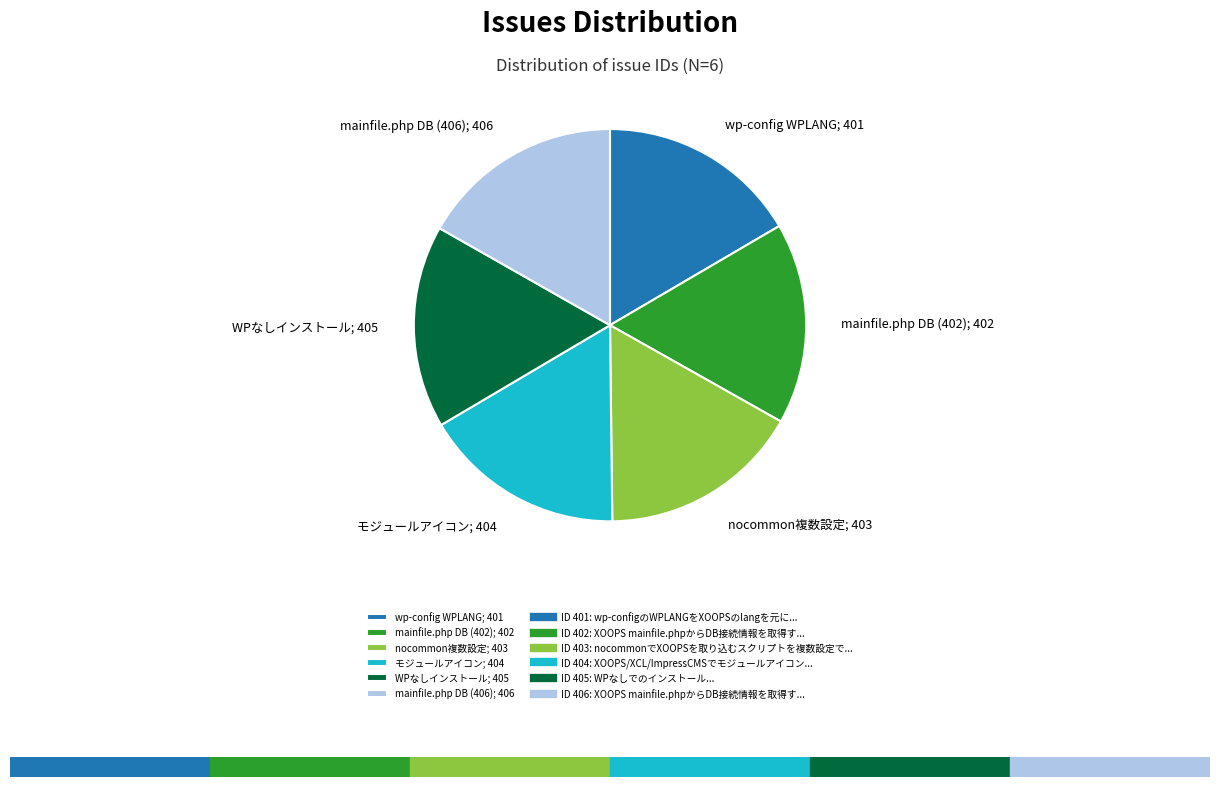

Is there any slice that represents more than half of the pie?

No